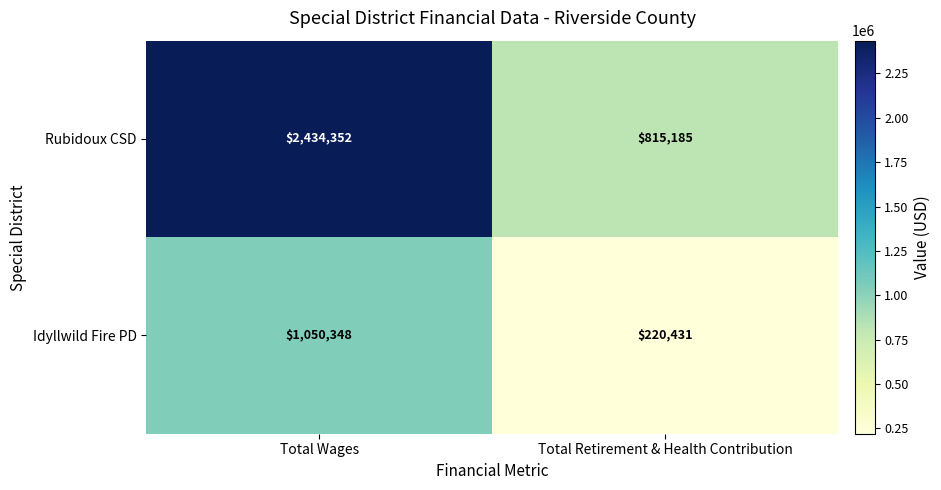

Reading right to left, extract all data points from this chart.

Rubidoux CSD: 815185	2434352
Idyllwild Fire PD: 220431	1050348